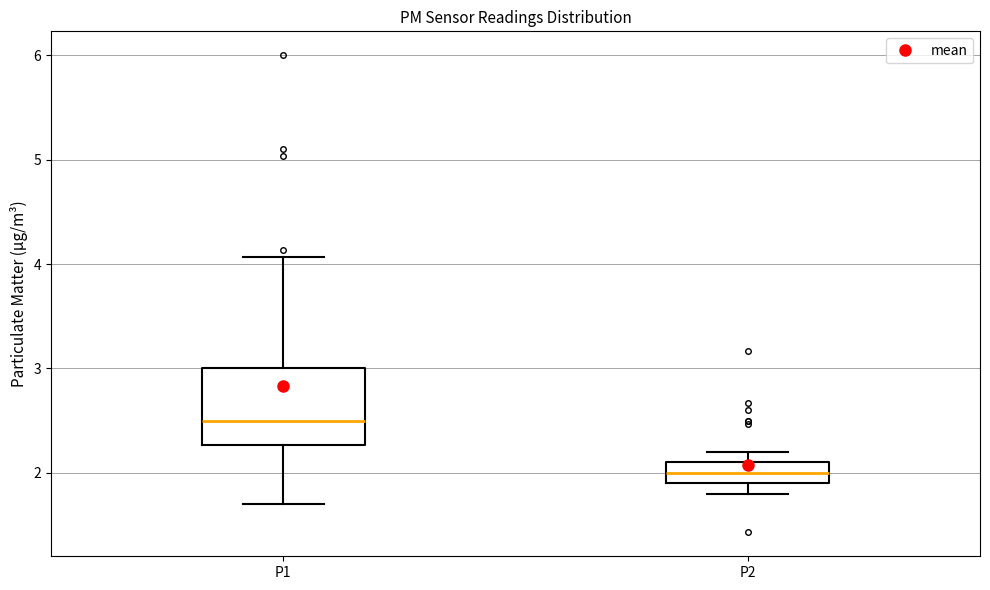

Which box has the highest median line?

P1